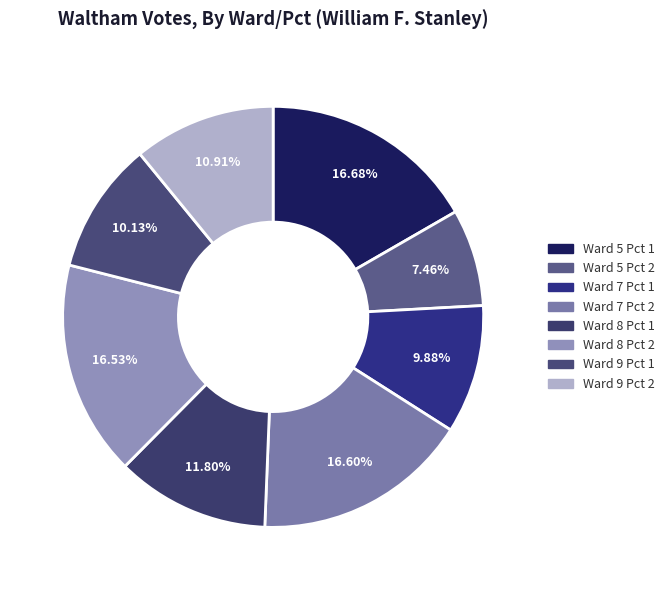

Which slice is the smallest?

Ward 5 Pct 2